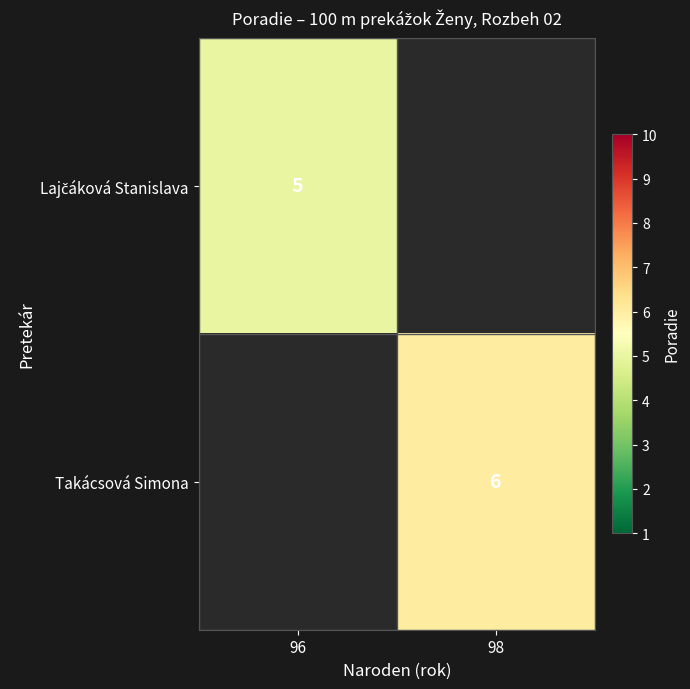

At which category does the chart reach its minimum across all series?

96